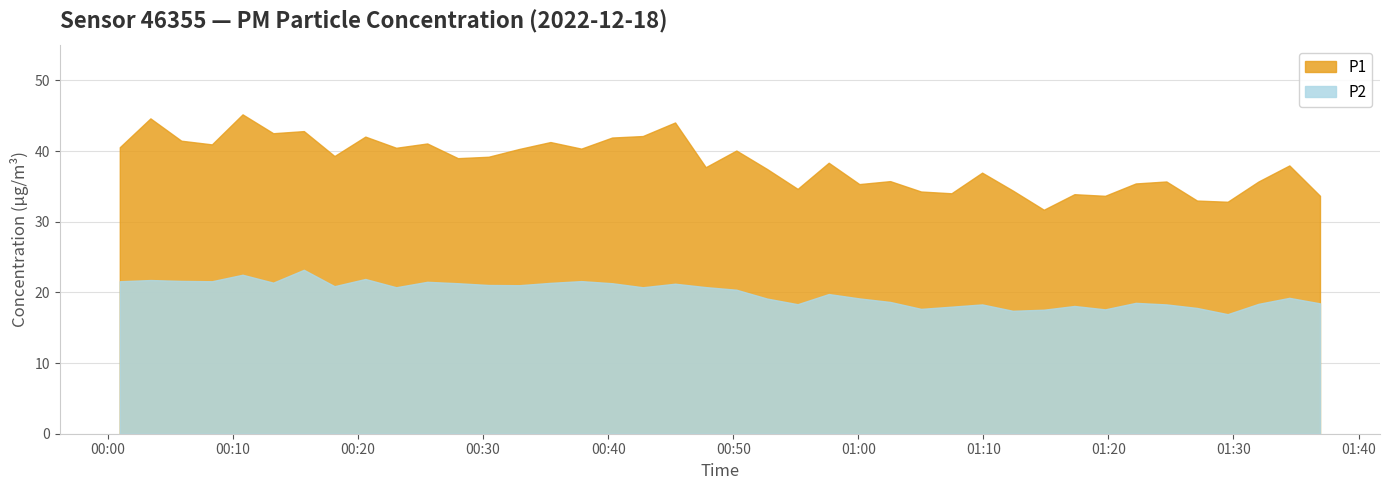

Reading left to right, transcribe all the data shown in this chart.

P1: 2022-12-18T00:00:57=40.5	2022-12-18T00:03:24=44.6	2022-12-18T00:05:52=41.5	2022-12-18T00:08:19=41.0	2022-12-18T00:10:46=45.2	2022-12-18T00:13:13=42.5	2022-12-18T00:15:40=42.8	2022-12-18T00:18:07=39.3	2022-12-18T00:20:35=42.0	2022-12-18T00:23:03=40.5	2022-12-18T00:25:32=41.1	2022-12-18T00:27:59=39.0	2022-12-18T00:30:26=39.2	2022-12-18T00:32:53=40.3	2022-12-18T00:35:23=41.3	2022-12-18T00:37:51=40.4	2022-12-18T00:40:19=41.9	2022-12-18T00:42:46=42.1	2022-12-18T00:45:21=44.0	2022-12-18T00:47:48=37.7	2022-12-18T00:50:15=40.1	2022-12-18T00:52:42=37.5	2022-12-18T00:55:09=34.6	2022-12-18T00:57:38=38.4	2022-12-18T01:00:05=35.3	2022-12-18T01:02:33=35.8	2022-12-18T01:05:01=34.3	2022-12-18T01:07:27=34.0	2022-12-18T01:09:54=37.0	2022-12-18T01:12:21=34.4	2022-12-18T01:14:50=31.7	2022-12-18T01:17:17=33.9	2022-12-18T01:19:44=33.7	2022-12-18T01:22:11=35.4	2022-12-18T01:24:38=35.7	2022-12-18T01:27:05=33.0	2022-12-18T01:29:32=32.8	2022-12-18T01:32:00=35.7	2022-12-18T01:34:28=38.0	2022-12-18T01:36:55=33.7
P2: 2022-12-18T00:00:57=21.6	2022-12-18T00:03:24=21.8	2022-12-18T00:05:52=21.6	2022-12-18T00:08:19=21.6	2022-12-18T00:10:46=22.5	2022-12-18T00:13:13=21.4	2022-12-18T00:15:40=23.2	2022-12-18T00:18:07=20.9	2022-12-18T00:20:35=21.9	2022-12-18T00:23:03=20.7	2022-12-18T00:25:32=21.5	2022-12-18T00:27:59=21.3	2022-12-18T00:30:26=21.1	2022-12-18T00:32:53=21.0	2022-12-18T00:35:23=21.4	2022-12-18T00:37:51=21.6	2022-12-18T00:40:19=21.3	2022-12-18T00:42:46=20.7	2022-12-18T00:45:21=21.2	2022-12-18T00:47:48=20.8	2022-12-18T00:50:15=20.4	2022-12-18T00:52:42=19.1	2022-12-18T00:55:09=18.3	2022-12-18T00:57:38=19.8	2022-12-18T01:00:05=19.1	2022-12-18T01:02:33=18.6	2022-12-18T01:05:01=17.7	2022-12-18T01:07:27=18.0	2022-12-18T01:09:54=18.3	2022-12-18T01:12:21=17.4	2022-12-18T01:14:50=17.6	2022-12-18T01:17:17=18.1	2022-12-18T01:19:44=17.6	2022-12-18T01:22:11=18.5	2022-12-18T01:24:38=18.3	2022-12-18T01:27:05=17.8	2022-12-18T01:29:32=16.9	2022-12-18T01:32:00=18.4	2022-12-18T01:34:28=19.2	2022-12-18T01:36:55=18.4